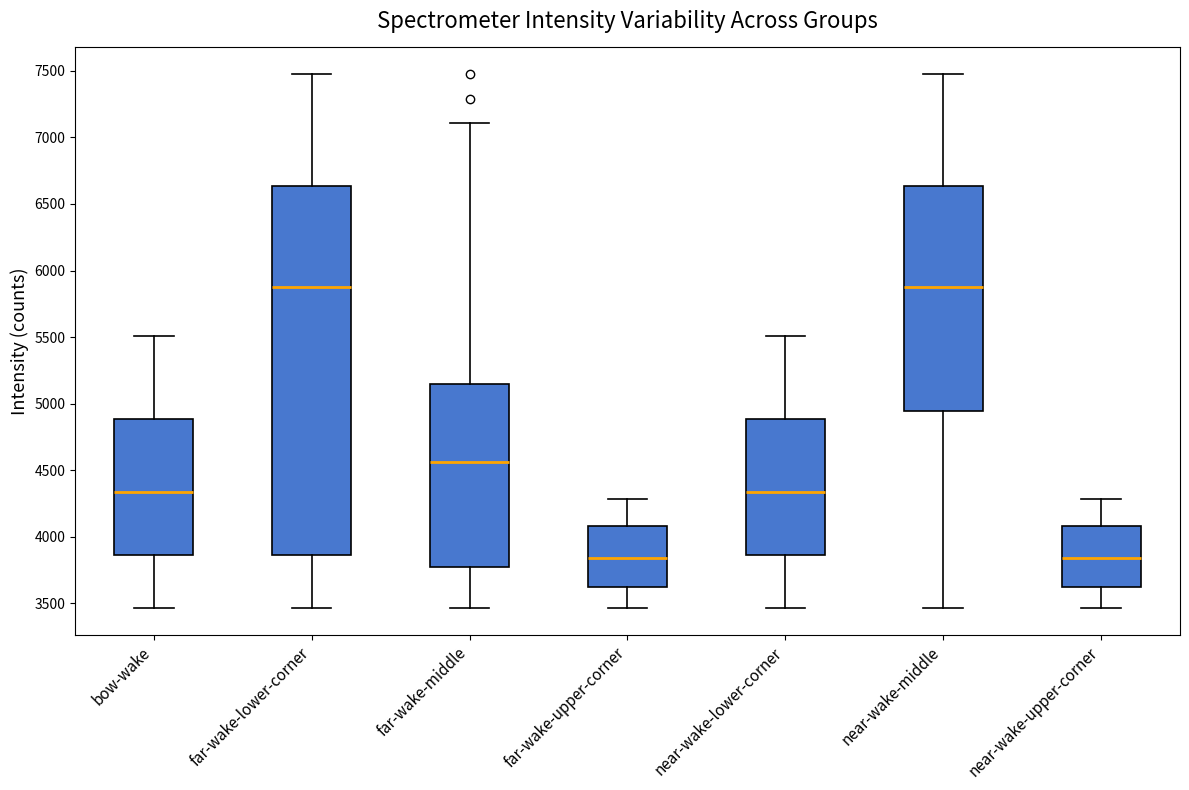

Reading left to right, transcribe this box plot: for each box, give where its median line is, the range the box spans, and where its two whiskers end, as read against the y-axis. The values are not printed on the chart, so give them approximately, as read against the axis.

bow-wake: median 4350, box 3850 to 4900, whiskers 3450 to 5500
far-wake-lower-corner: median 5900, box 3850 to 6650, whiskers 3450 to 7450
far-wake-middle: median 4550, box 3800 to 5150, whiskers 3450 to 7100
far-wake-upper-corner: median 3850, box 3600 to 4100, whiskers 3450 to 4300
near-wake-lower-corner: median 4350, box 3850 to 4900, whiskers 3450 to 5500
near-wake-middle: median 5900, box 4950 to 6650, whiskers 3450 to 7450
near-wake-upper-corner: median 3850, box 3600 to 4100, whiskers 3450 to 4300